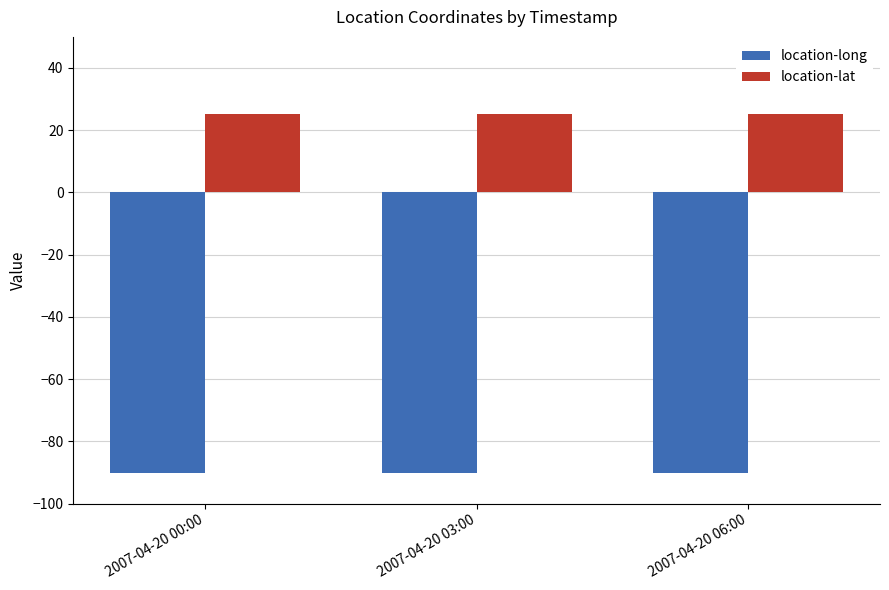

What is the spread (max minus min) of values at 2007-04-20 03:00?

115.2